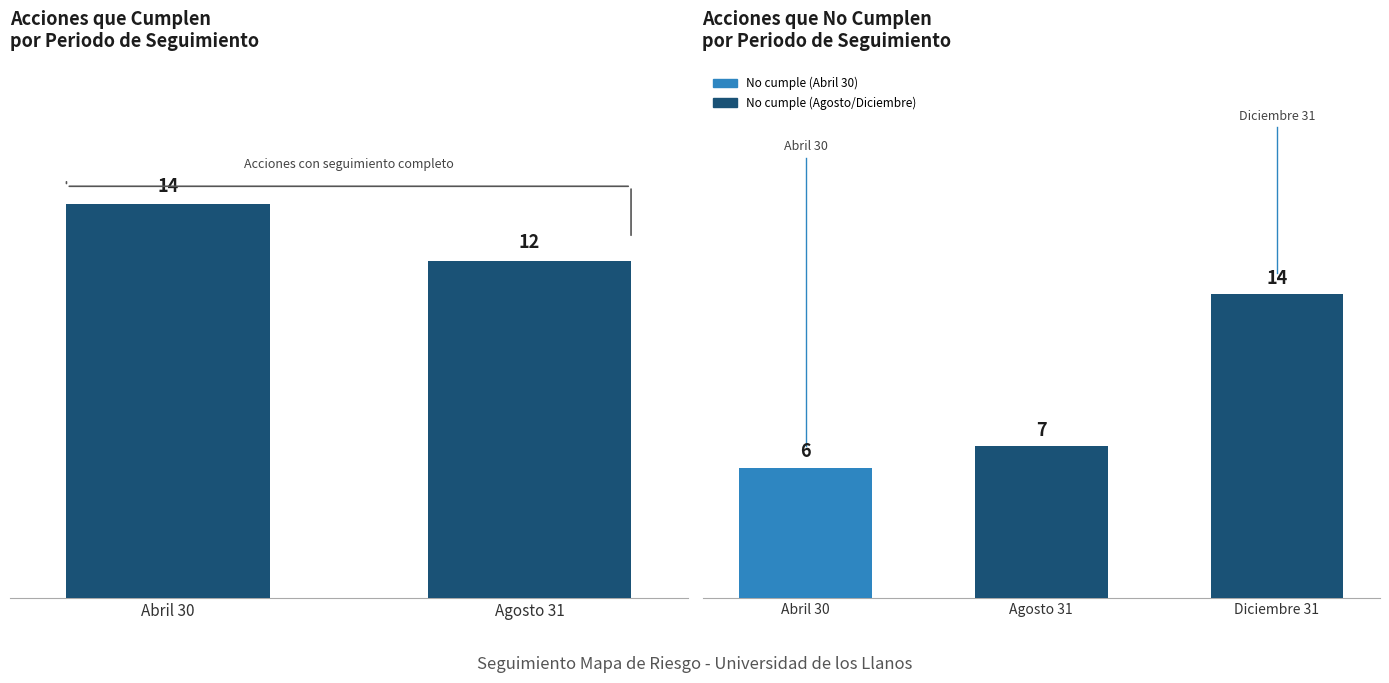

Rank the categories by Cumple value from lowest to highest.

Agosto 31, Abril 30